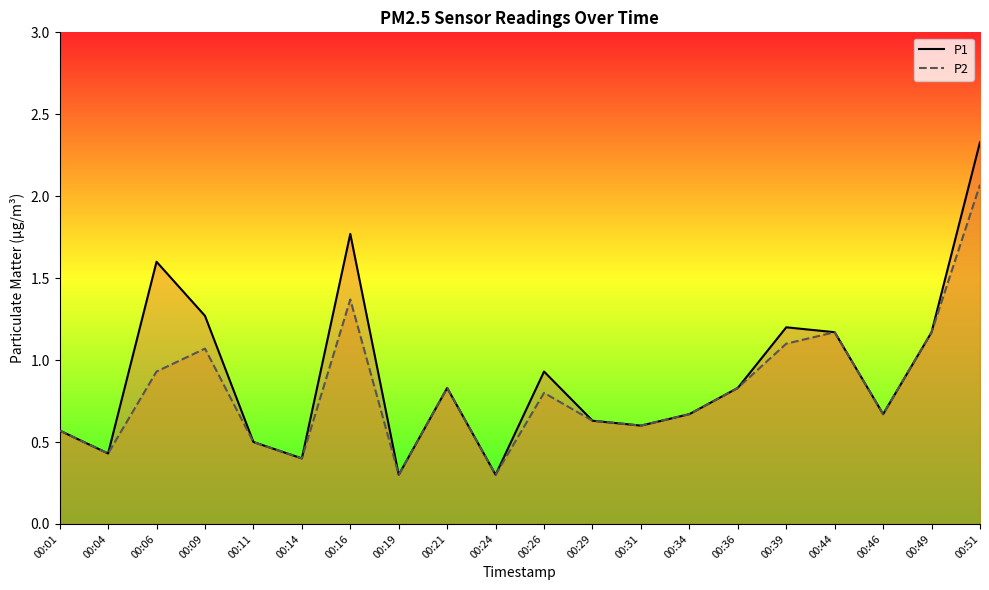

Rank the categories by P1 value from highest to lowest.

00:51, 00:16, 00:06, 00:09, 00:39, 00:44, 00:49, 00:26, 00:21, 00:36, 00:34, 00:46, 00:29, 00:31, 00:01, 00:11, 00:04, 00:14, 00:19, 00:24